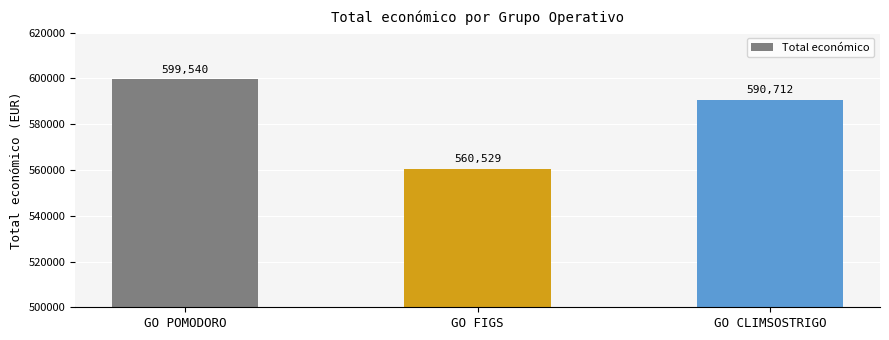

Which category has the highest value across all series?

GO POMODORO